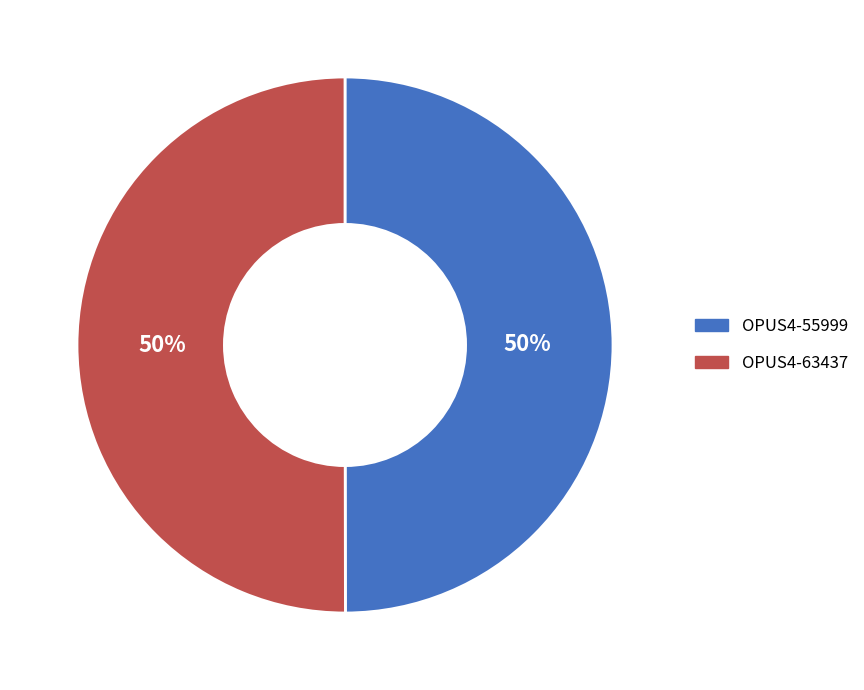

Combined, do OPUS4-55999 and OPUS4-63437 account for over 50%?

Yes